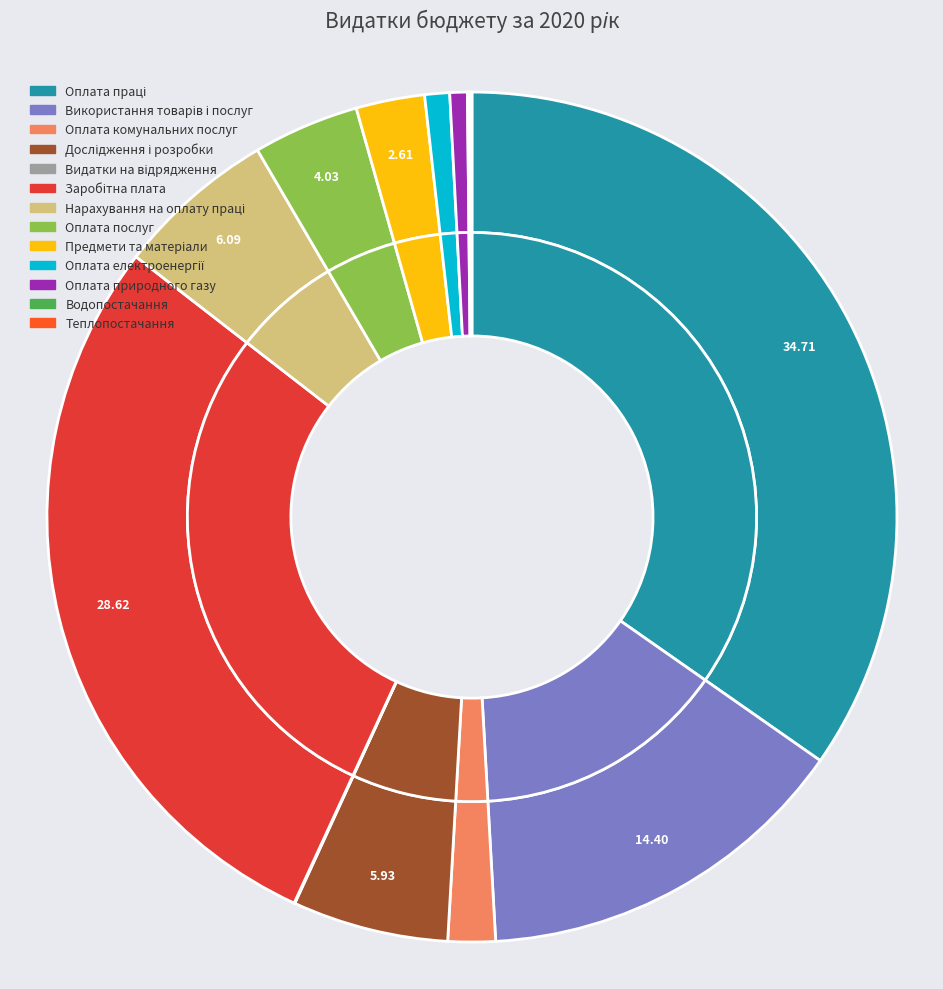

Which slice is the smallest?

Видатки на відрядження